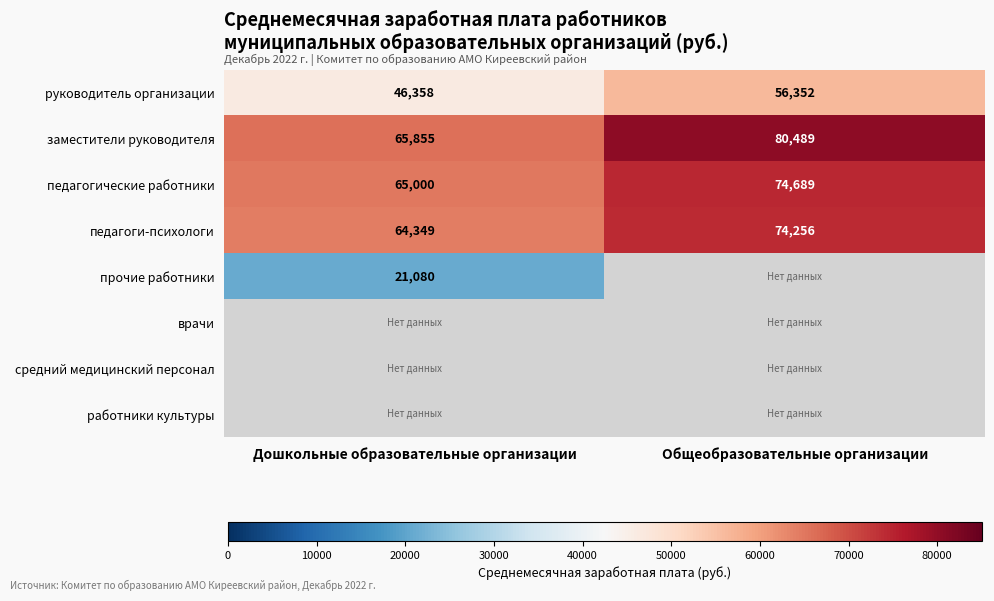

Which category has the lowest value in the педагоги-психологи series?

Дошкольные образовательные организации